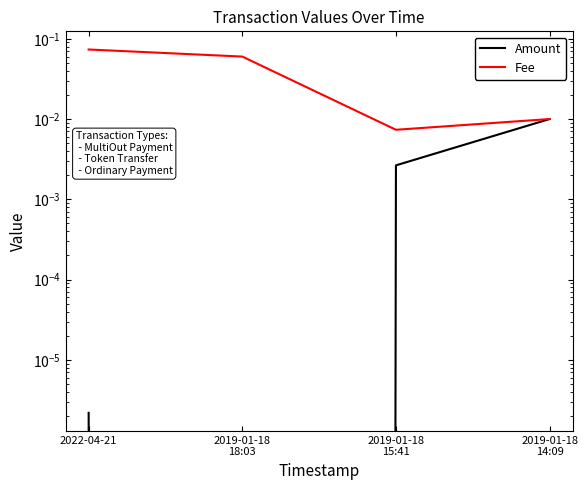

True or false: Fee and Amount cross at least once.

False